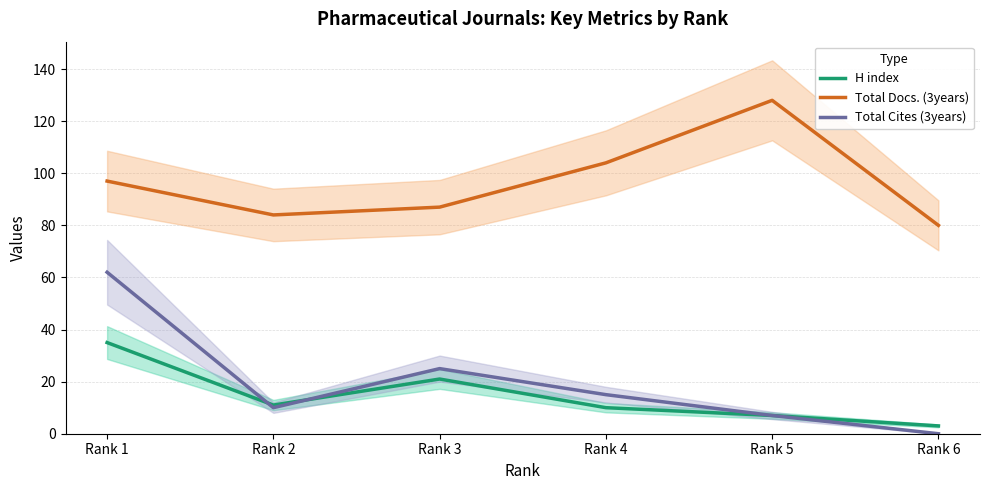

Where is the first local minimum for H index?

Rank 2